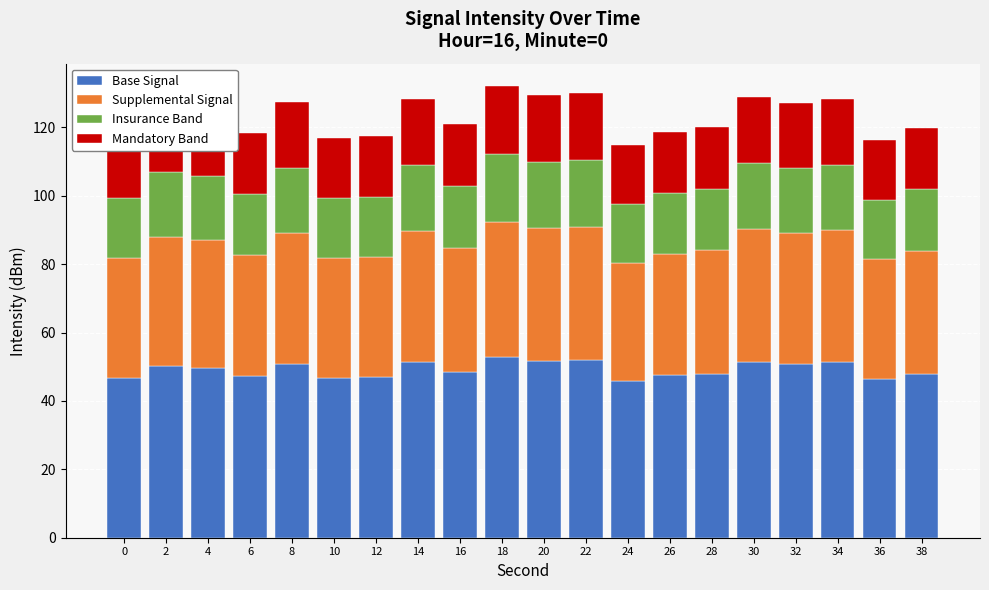

The value of Base Signal at 34 is 51.3. True or false?

True